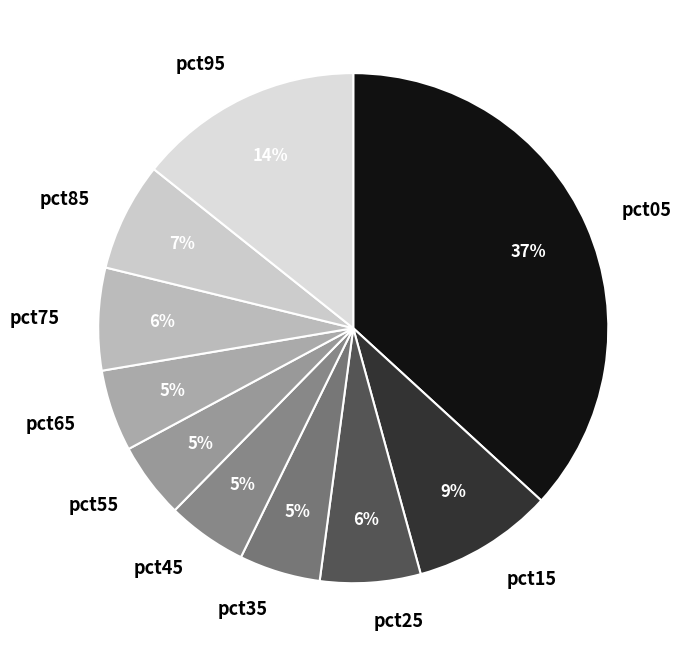

Count the number of slices in the pie.

10